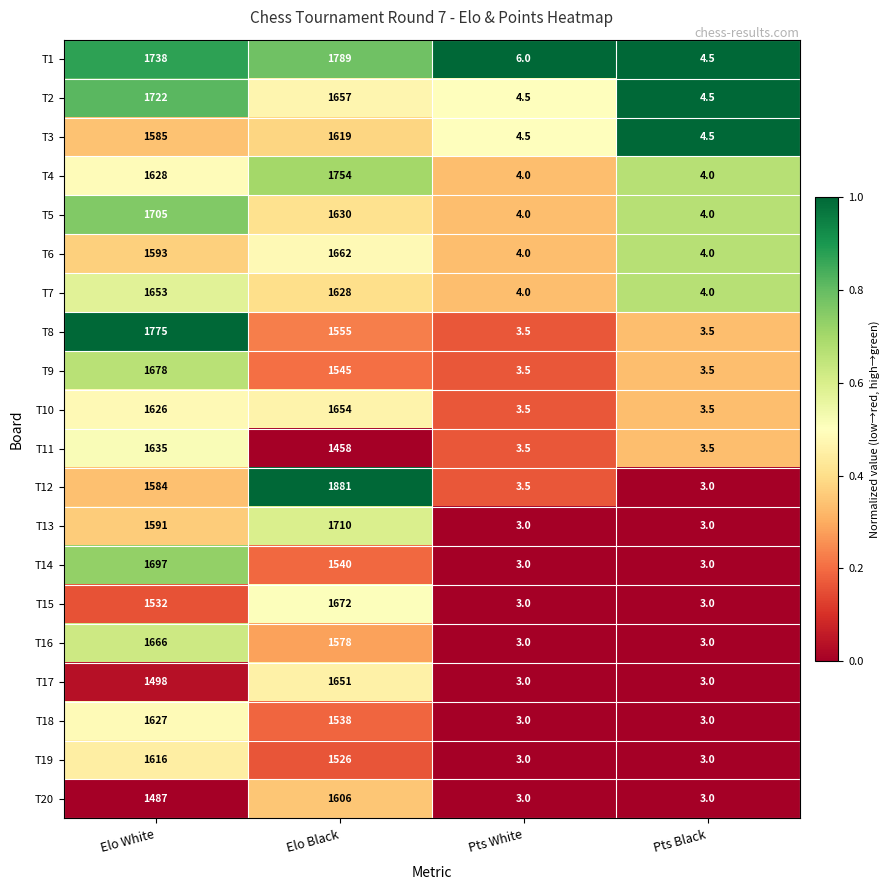

Which series has the largest total across all categories?

T1